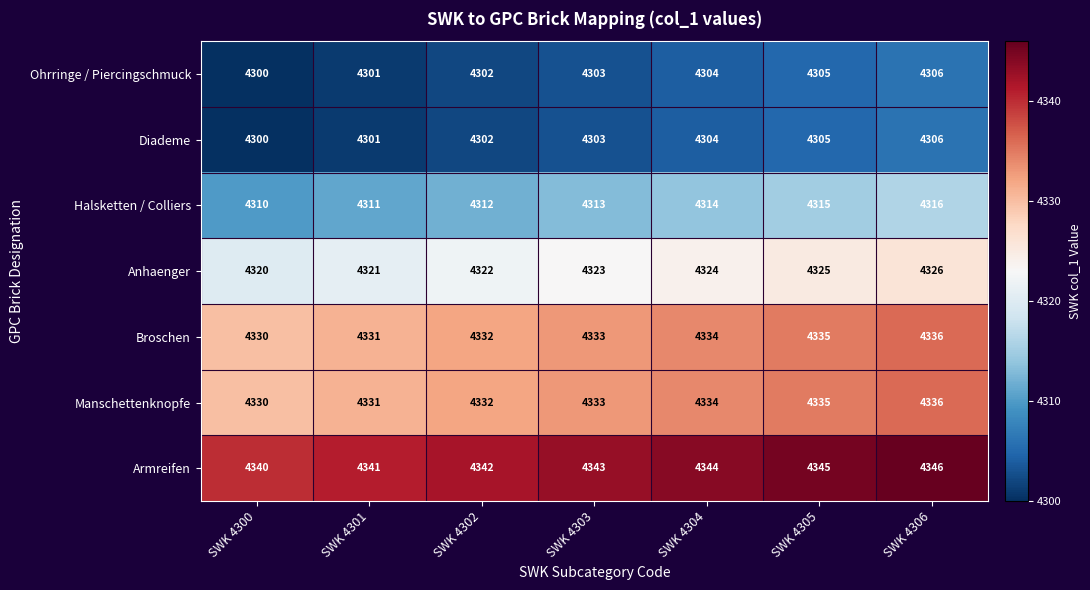

How many categories are shown in the chart?

7